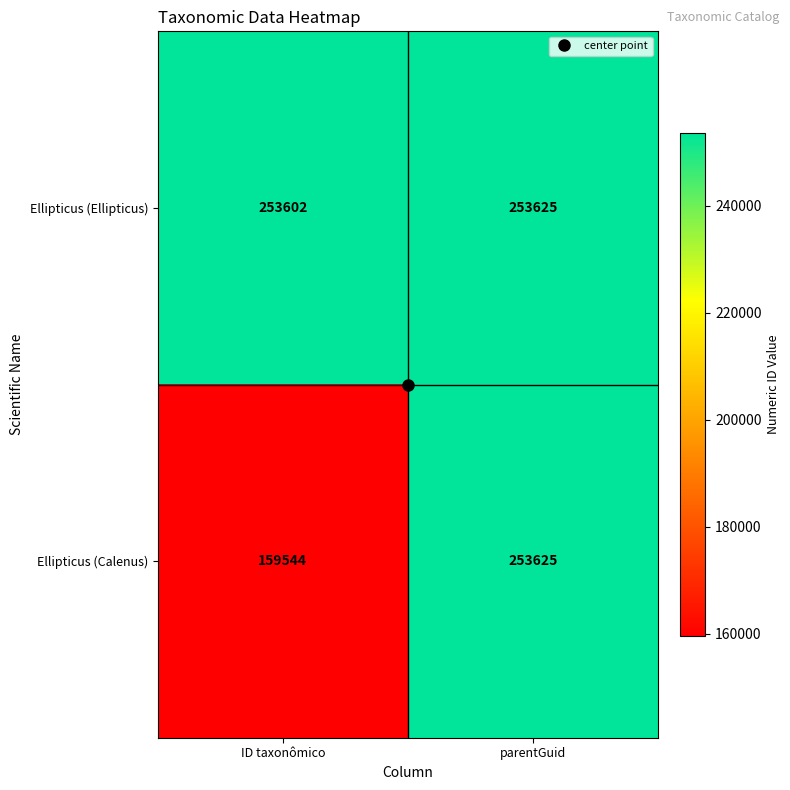

Where is Ellipticus (Calenus) nearest to the value 206584?

ID taxonômico